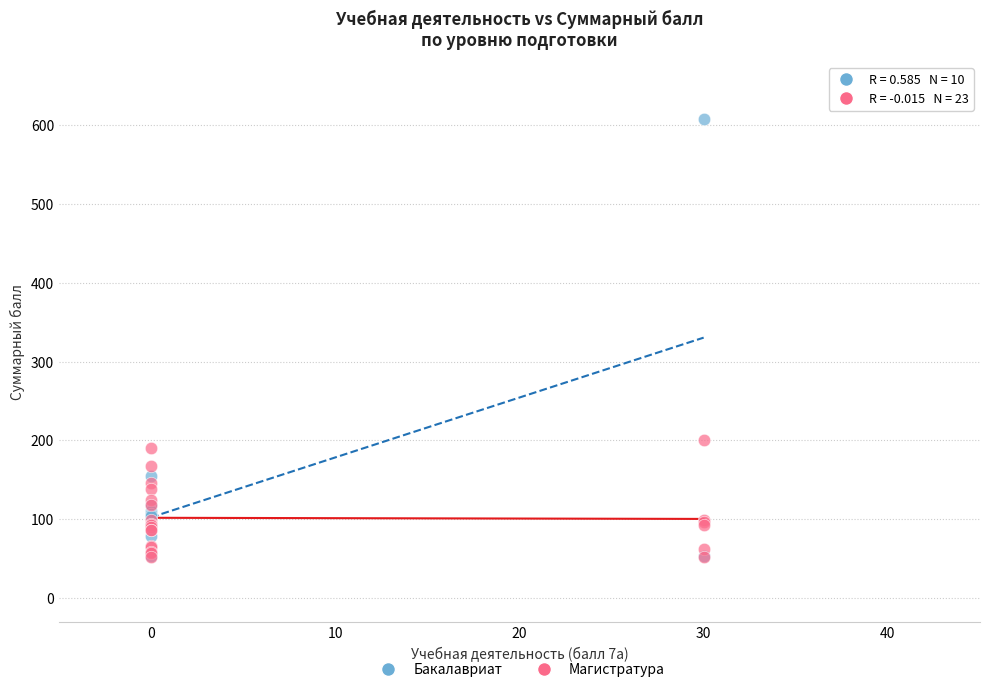

Which series reaches the maximum Y coordinate?

Бакалавриат